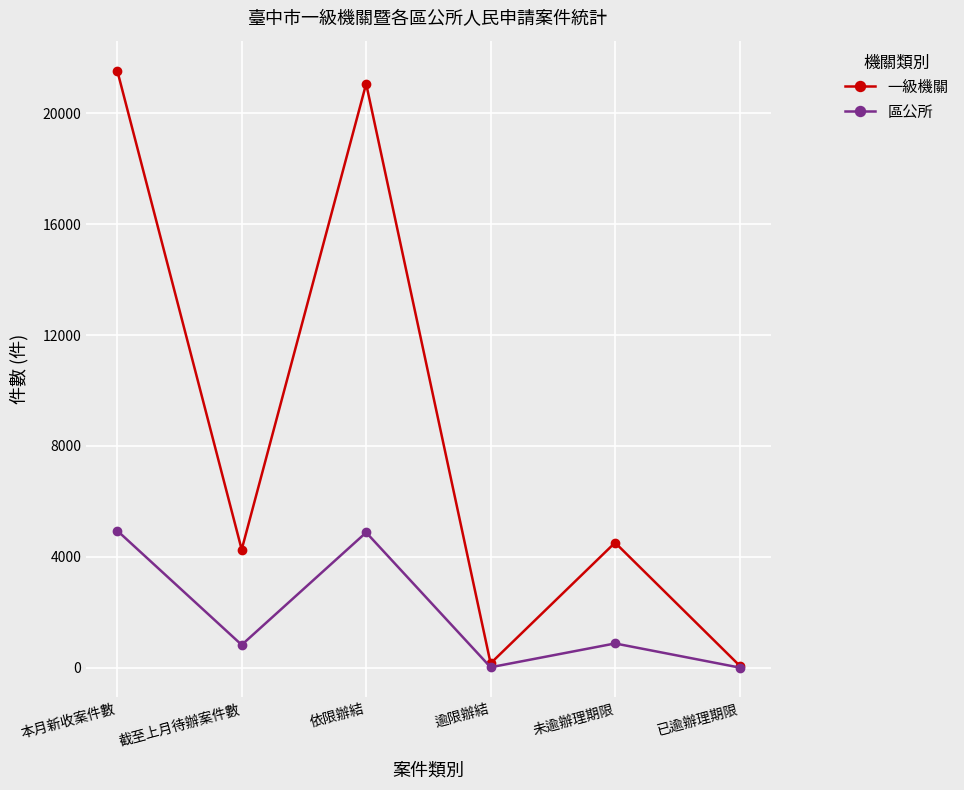

How many categories are shown in the chart?

6